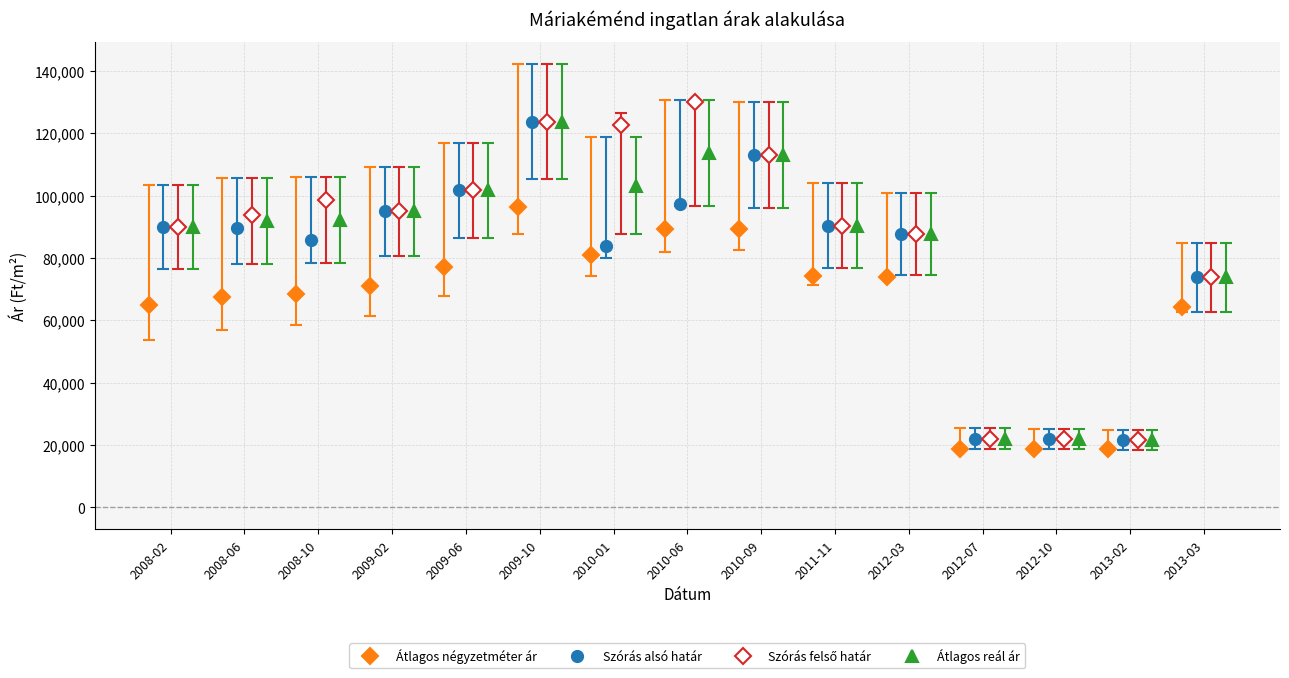

How many distinct data groups are displayed?

4